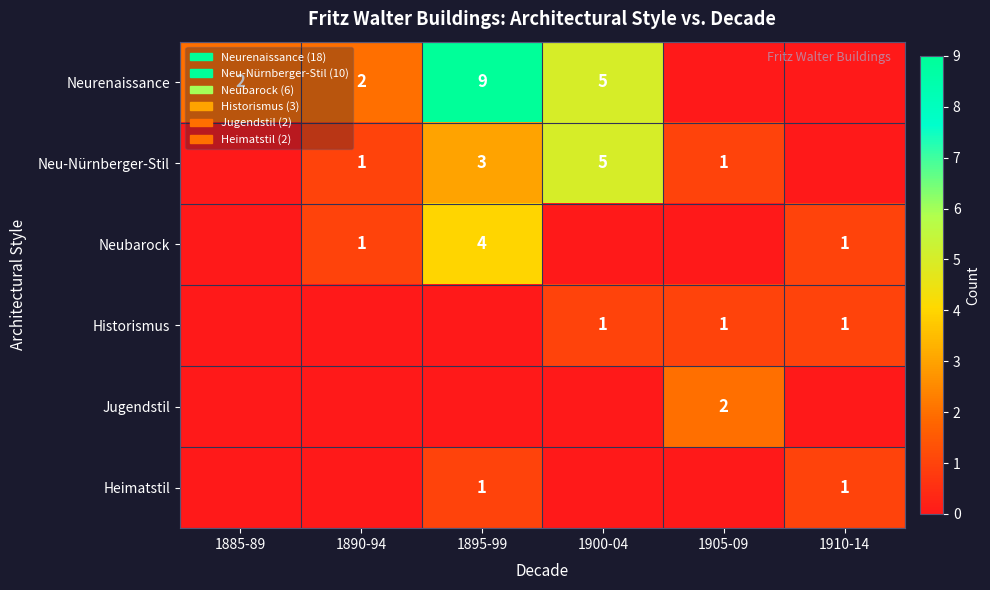

The value of Historismus at 1905-09 is 1. True or false?

True